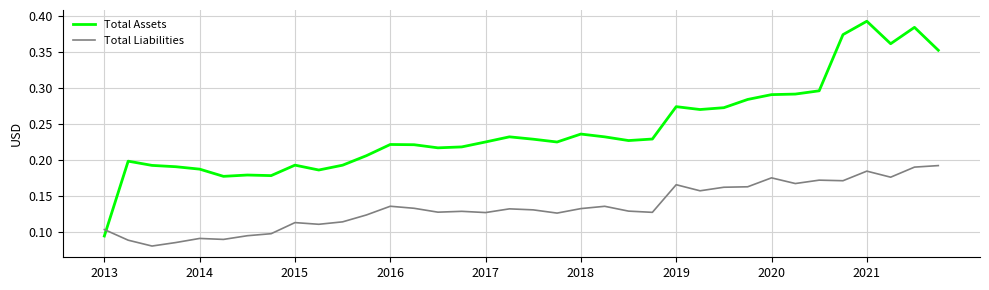

Which series has the widest spread of values?

Total Assets